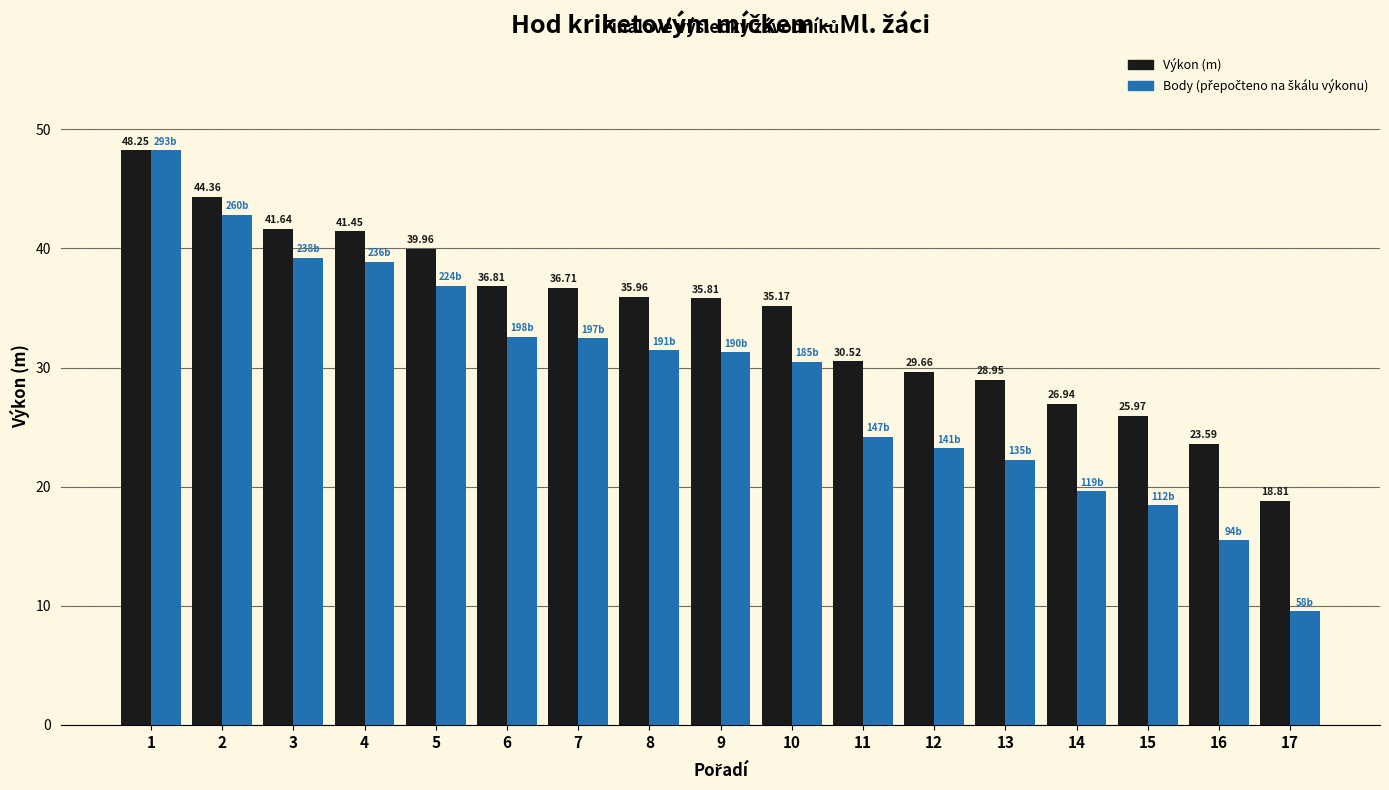

What is the difference between the highest and lowest values at 9?

4.5